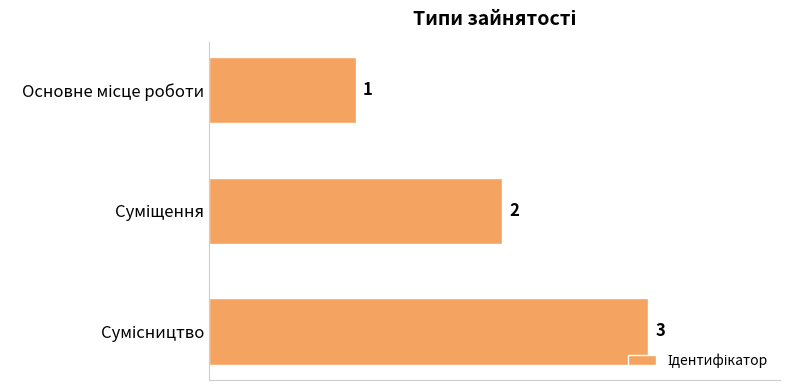

What is the sum of all values?

6